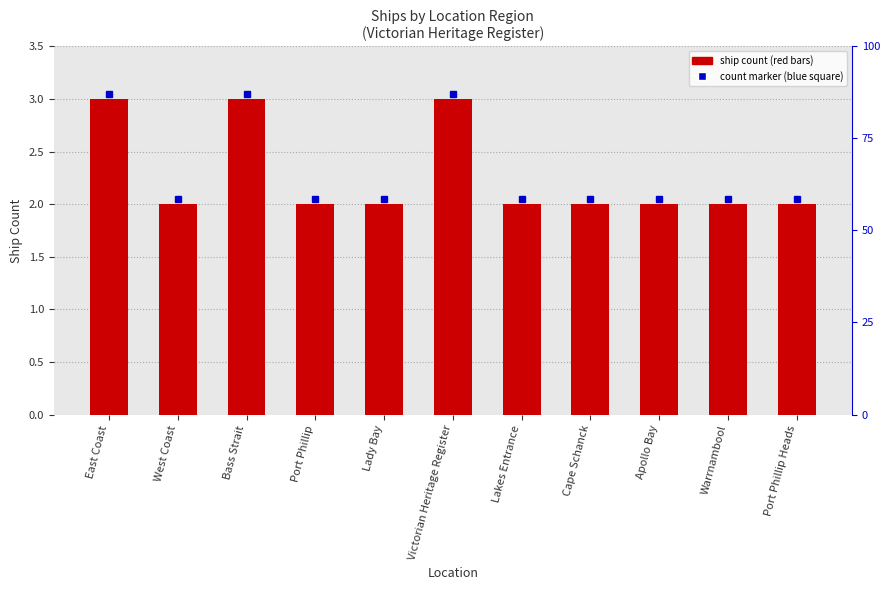

Between Warrnambool and Lakes Entrance, which is larger?

Warrnambool